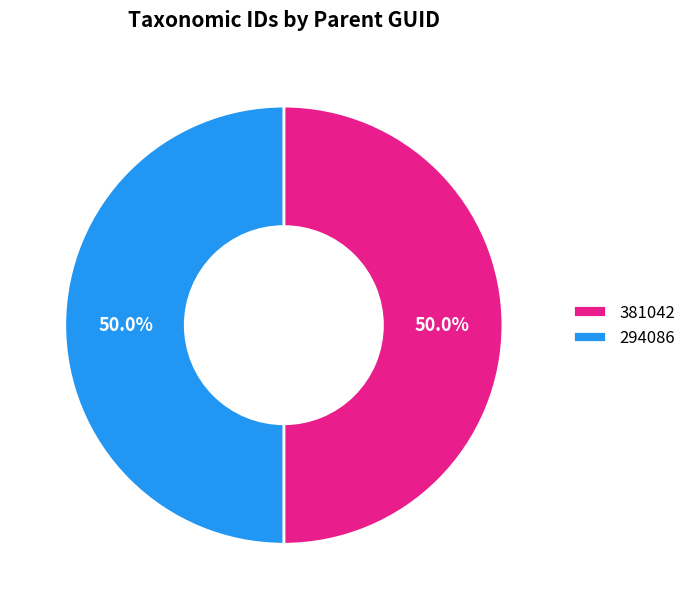

Combined, do 381042 and 294086 account for over 50%?

Yes